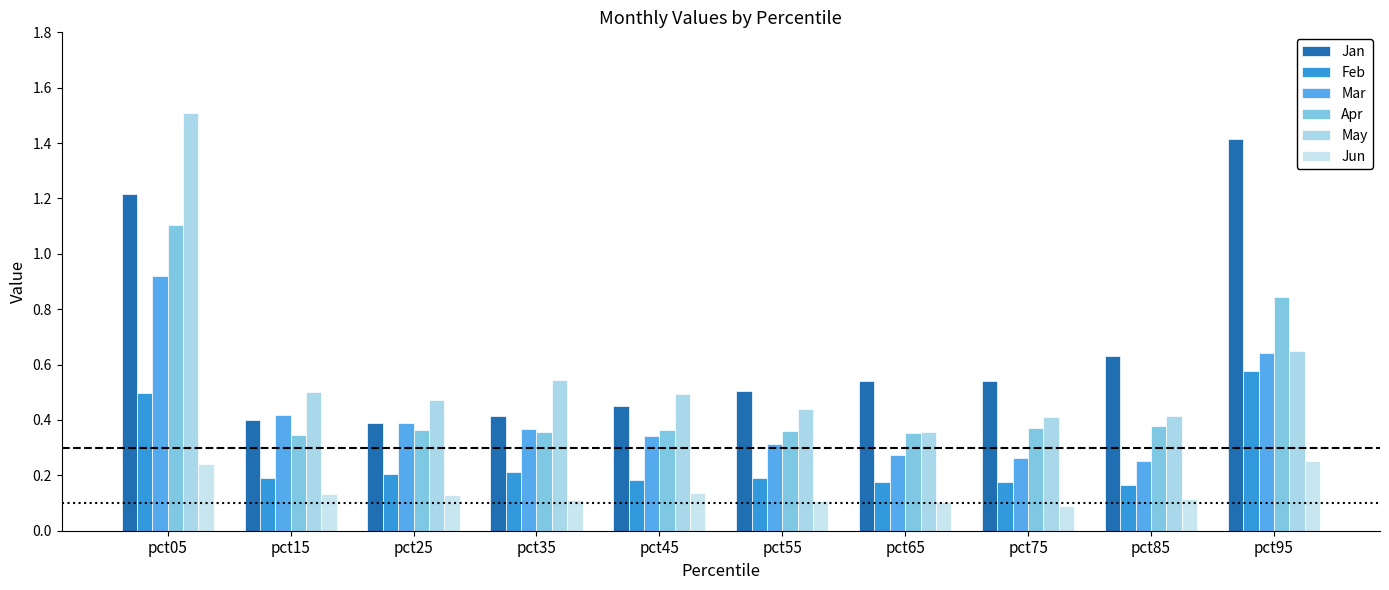

Which series has the largest range (max minus min)?

May